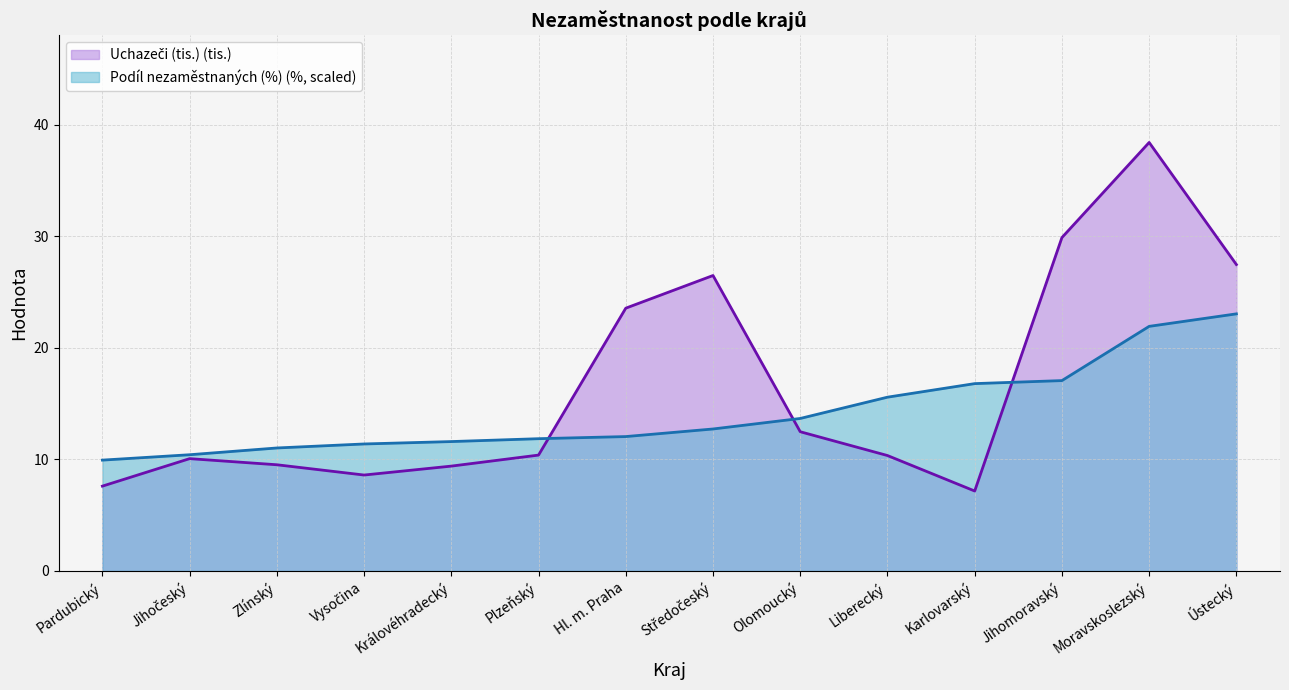

What is the difference between the Uchazeči (tis.) values at Středočeský and Jihomoravský?

3.4